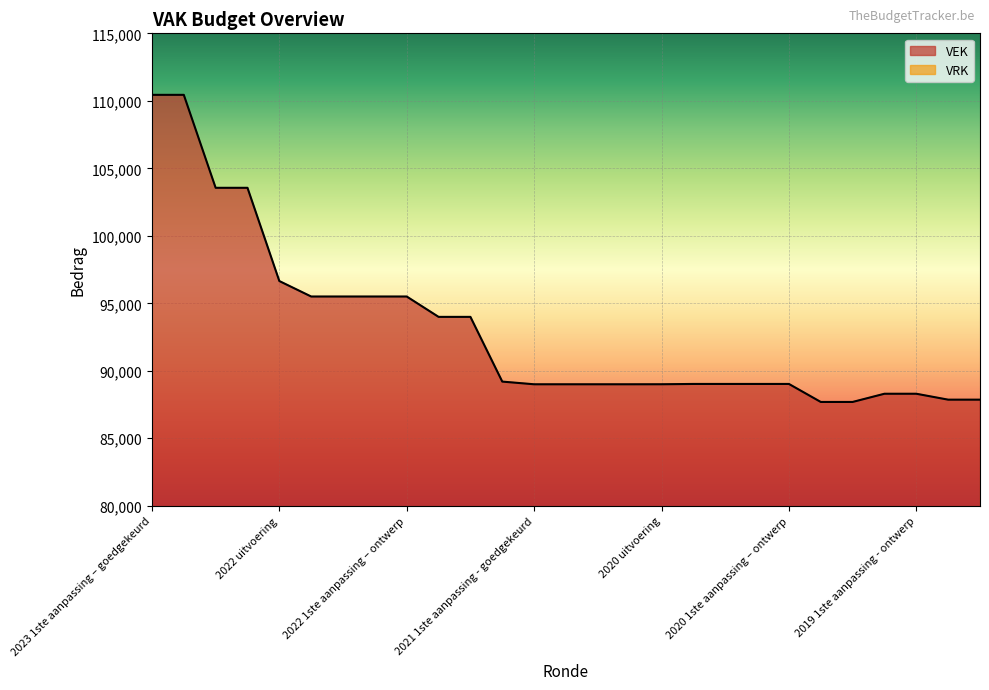

Reading left to right, what are all the values shown in this chart?

110443	110443	103556	103556	96648	95502	95502	95502	95502	93994	93994	89199	89000	89000	89000	89000	89002	89025	89025	89025	89025	87691	87691	88299	88299	87861	87861